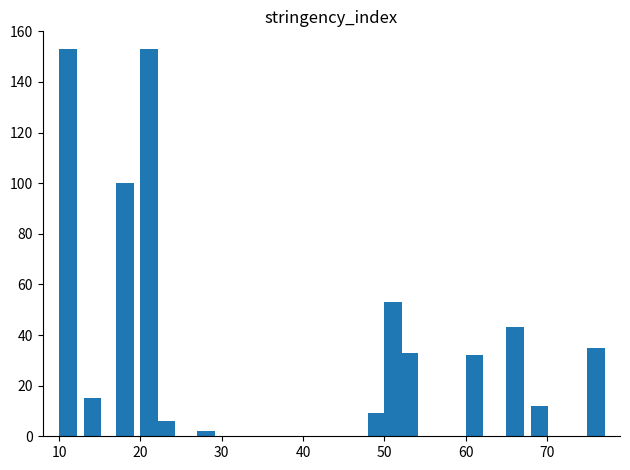

What is the maximum value shown in the chart?

153